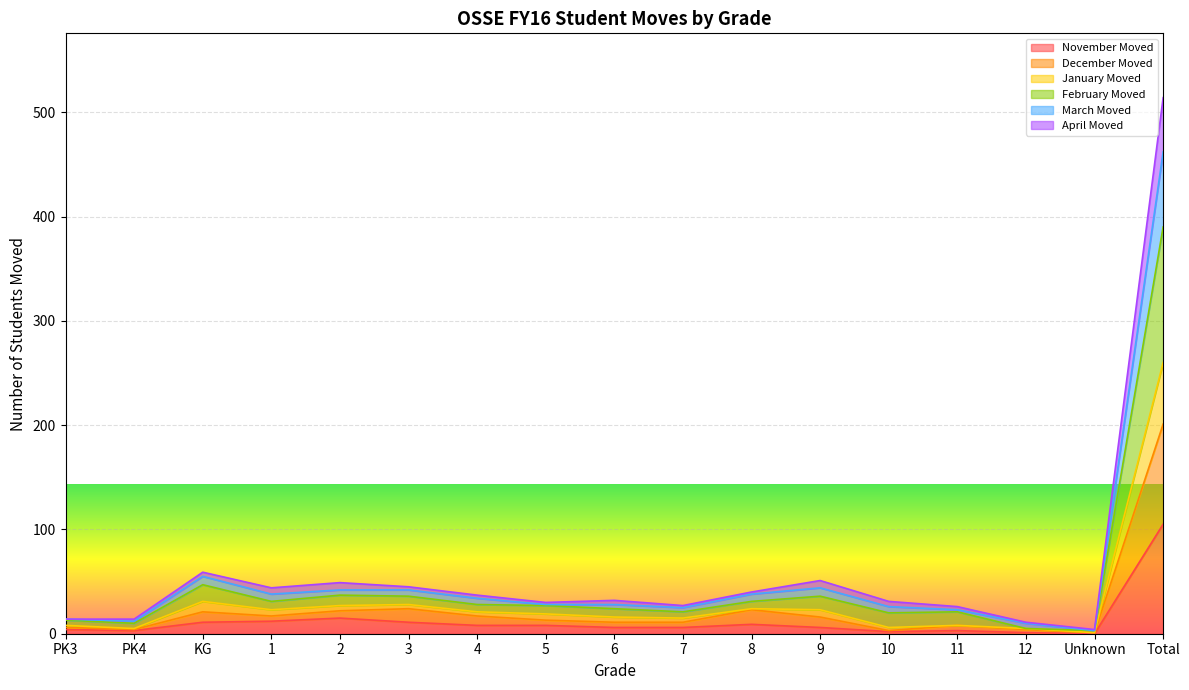

At which category is the sum across all series the highest?

Total